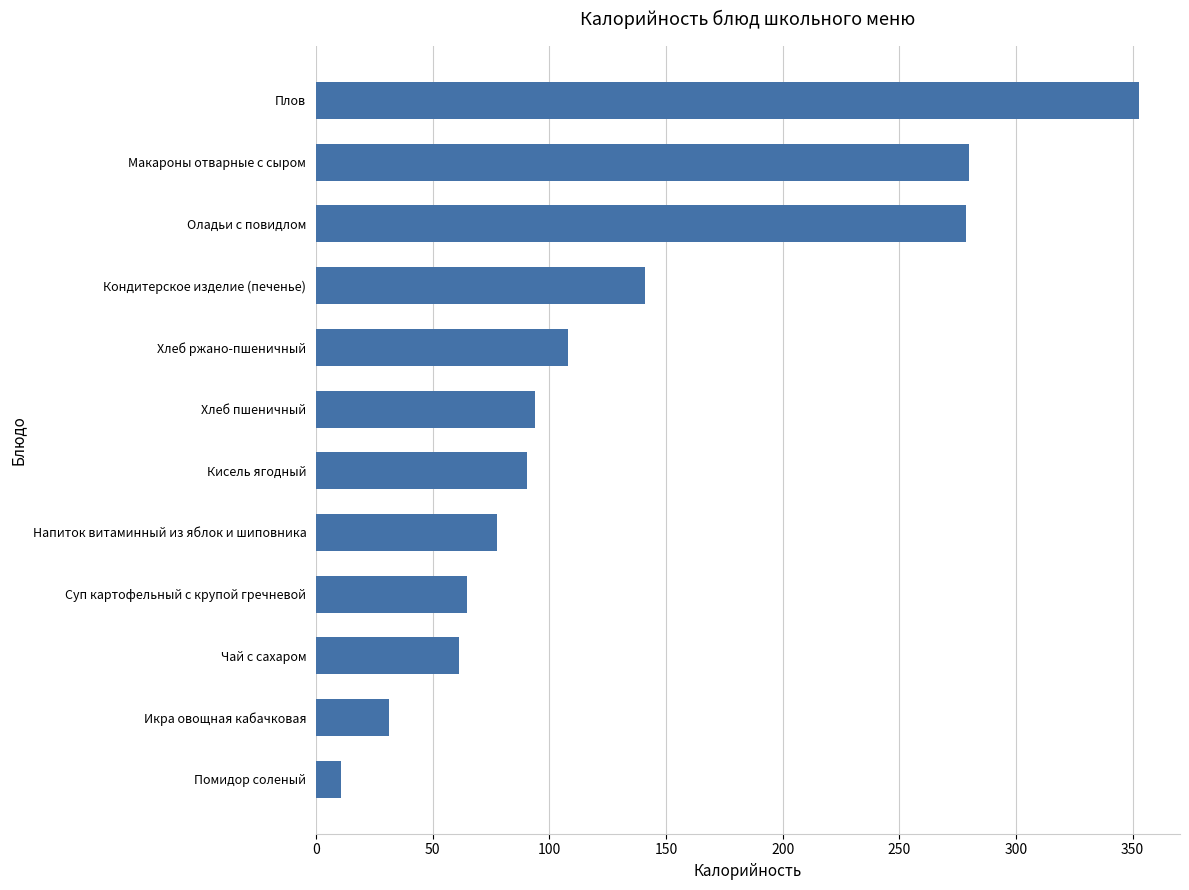

What is the sum of the values at Макароны отварные с сыром and Помидор соленый?

290.6